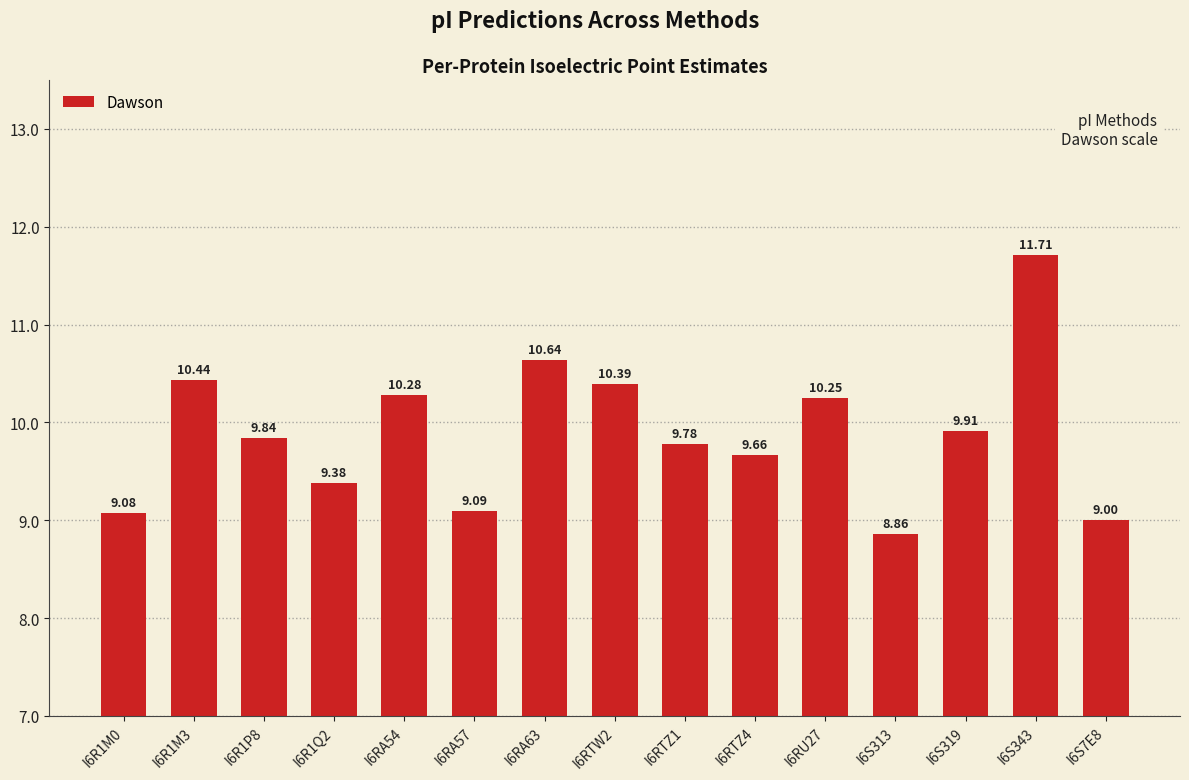

What is the value of the 3rd bar from the left?

9.8